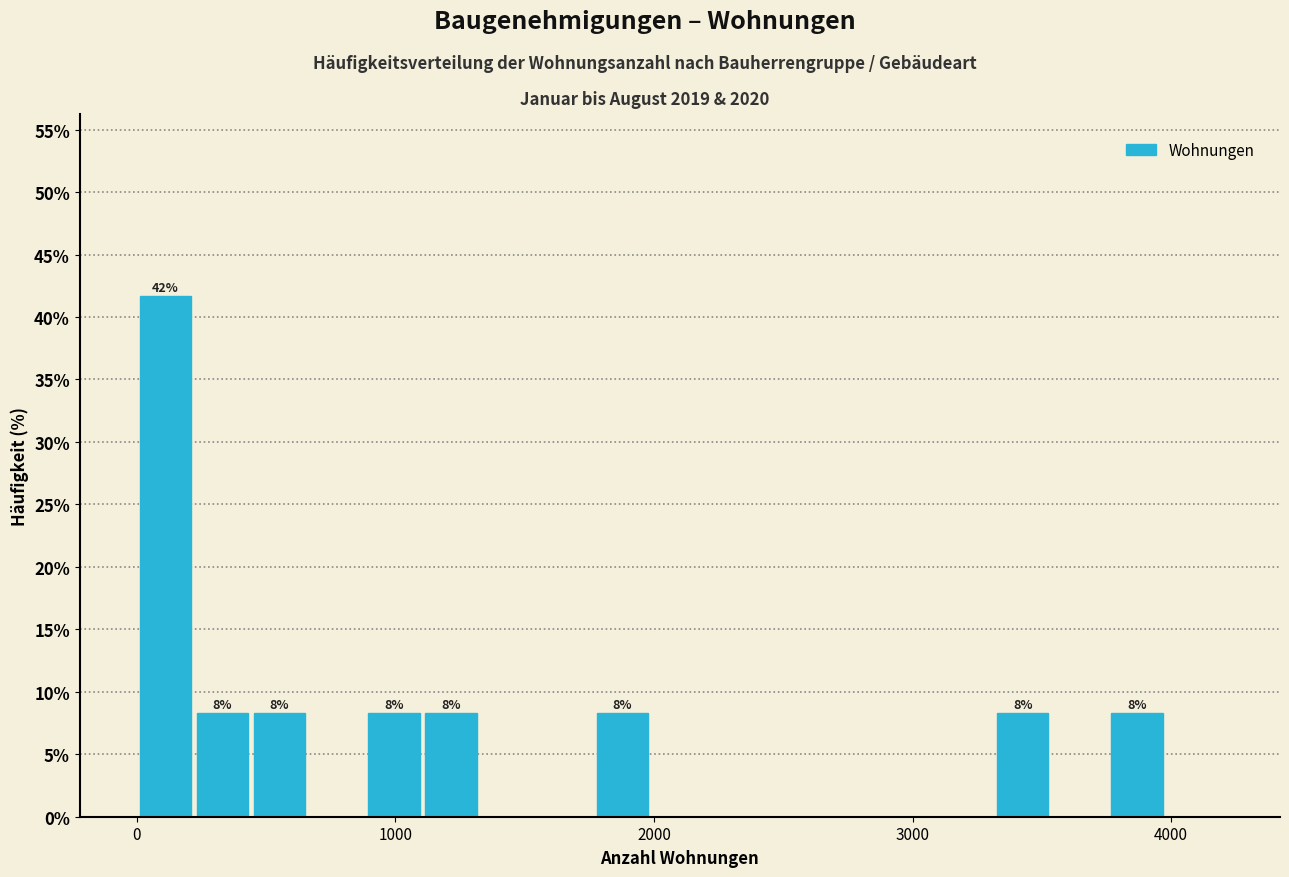

Read against the x-axis, roughly where is the centre of the tallest bar?

100